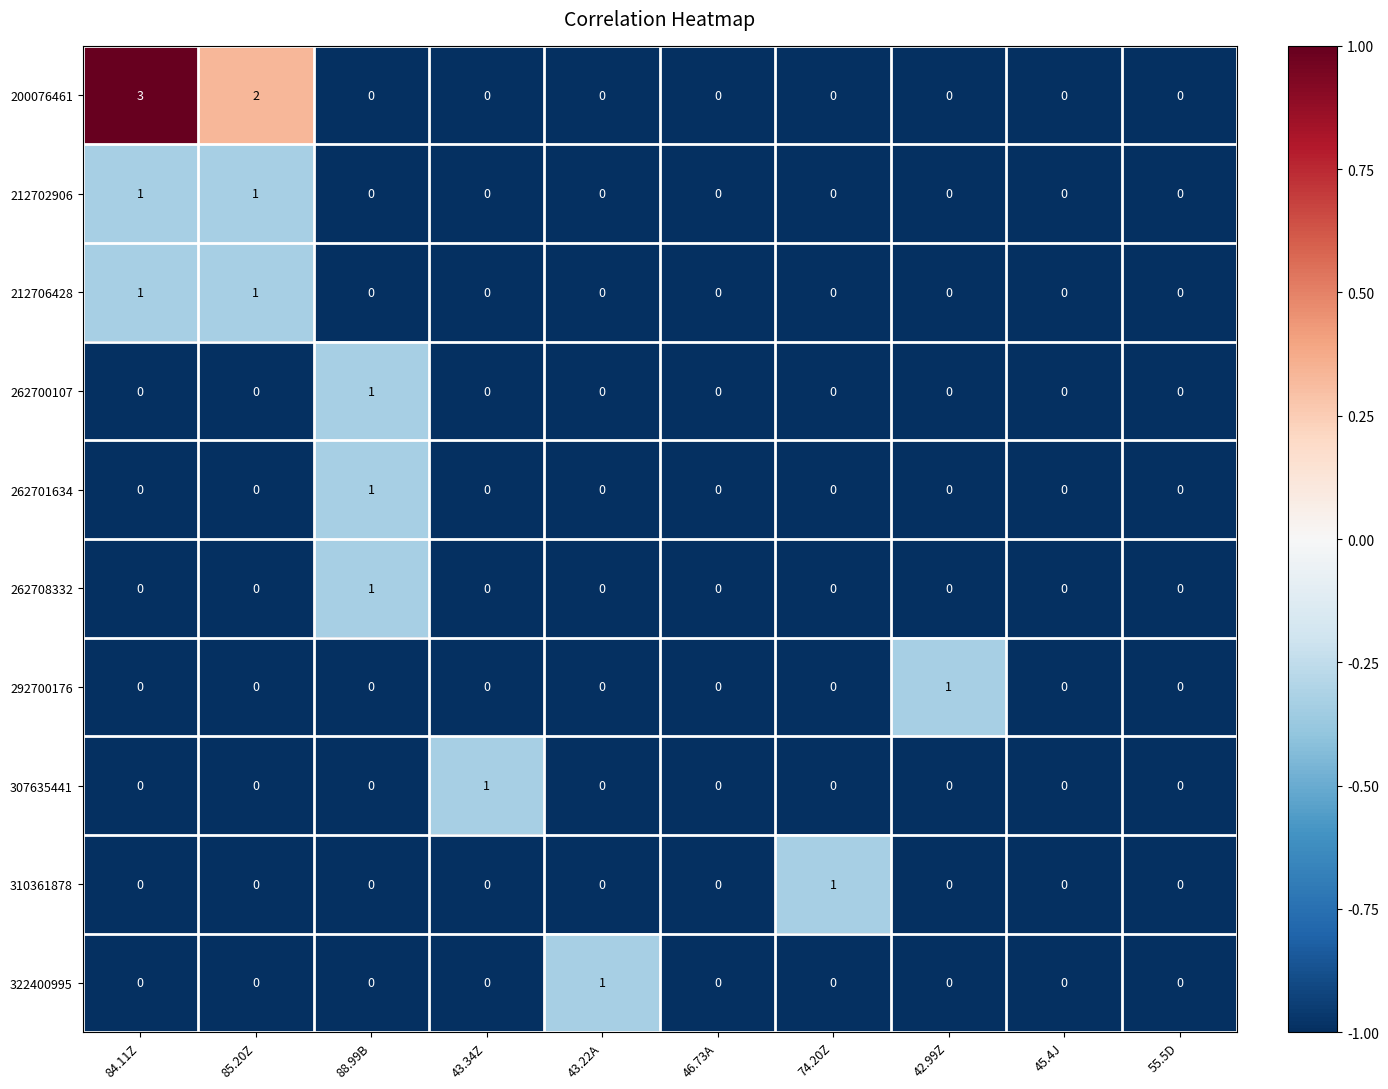

Which series has the largest total across all categories?

200076461